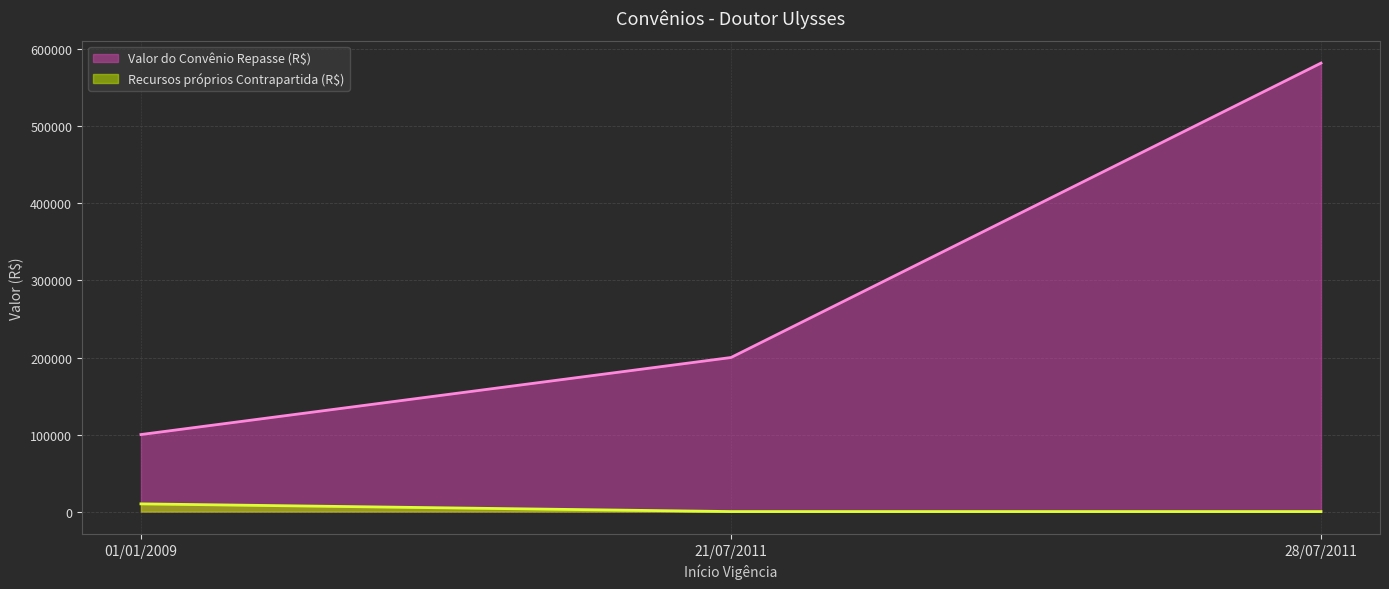

Rank the series by their maximum value, from lowest to highest.

Recursos próprios Contrapartida (R$), Valor do Convênio Repasse (R$)